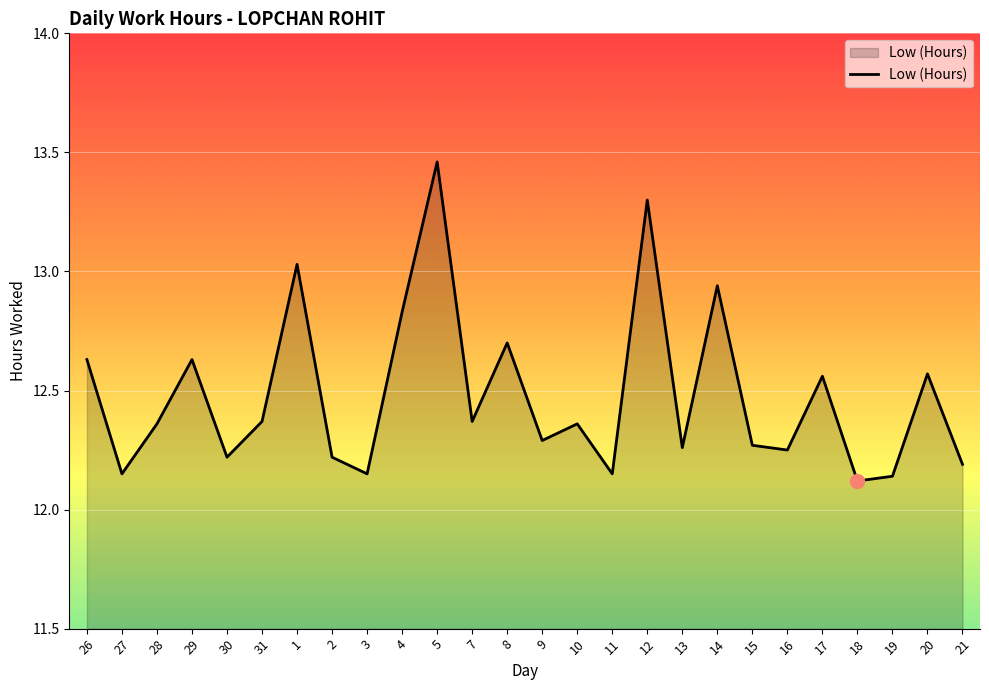

What is the difference between the maximum and minimum values?

1.3